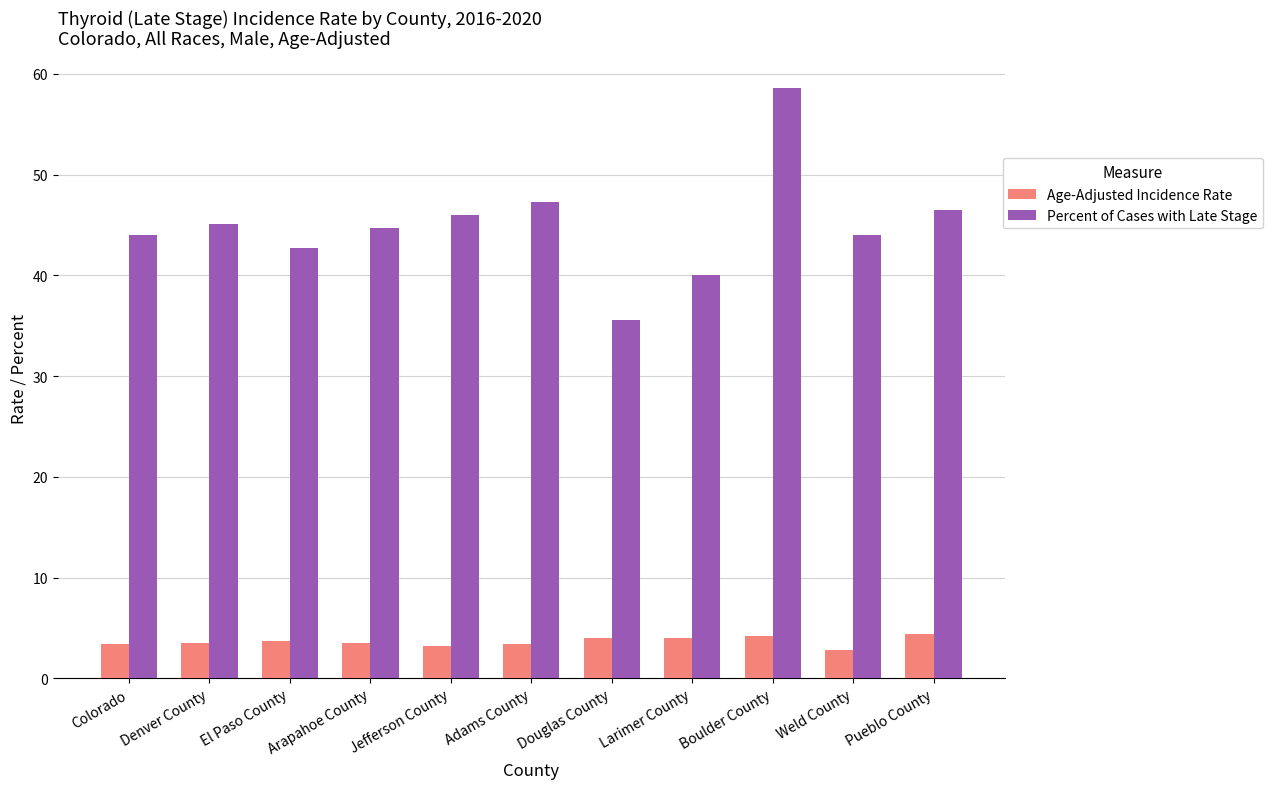

What is the sum of the Percent of Cases with Late Stage values at Pueblo County and Adams County?

93.8